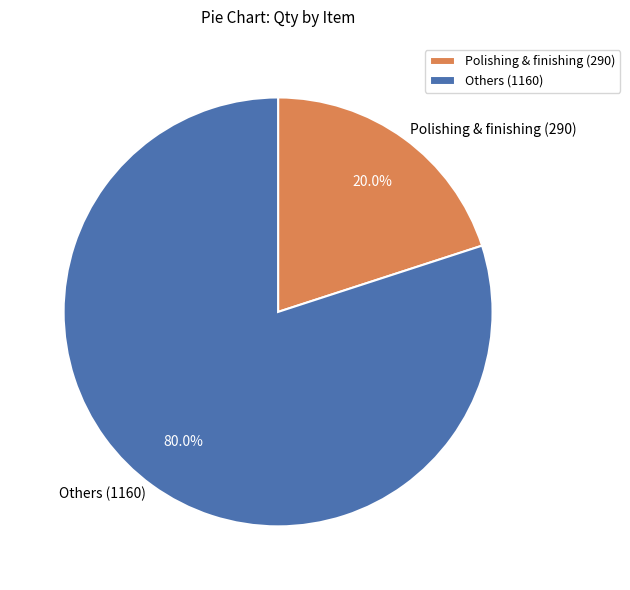

Rank the categories by value from lowest to highest.

Polishing & finishing (290), Others (1160)